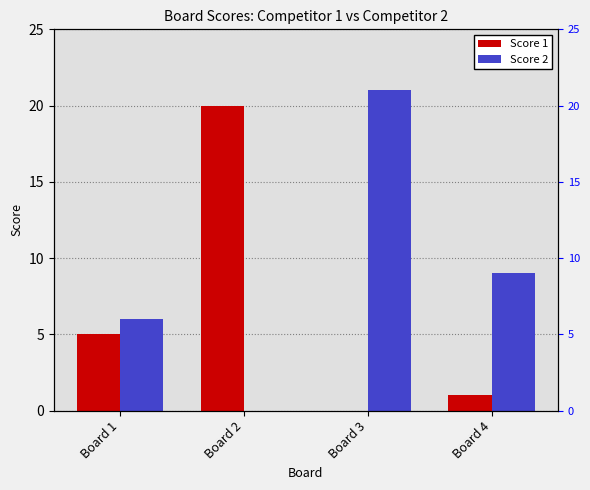

At which label does Score 2 first exceed 9?

Board 3